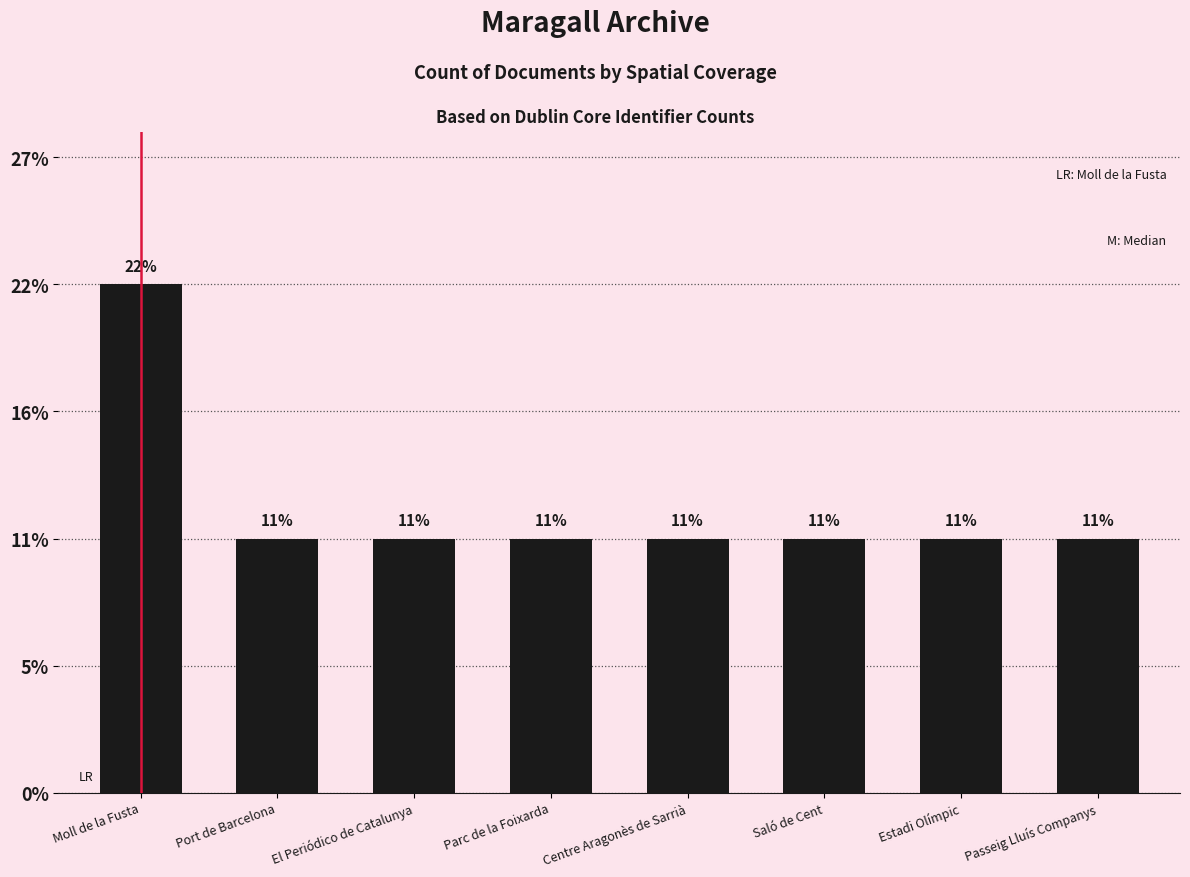

Rank the categories by value from highest to lowest.

Moll de la Fusta, Port de Barcelona, El Periódico de Catalunya, Parc de la Foixarda, Centre Aragonès de Sarrià, Saló de Cent, Estadi Olímpic, Passeig Lluís Companys